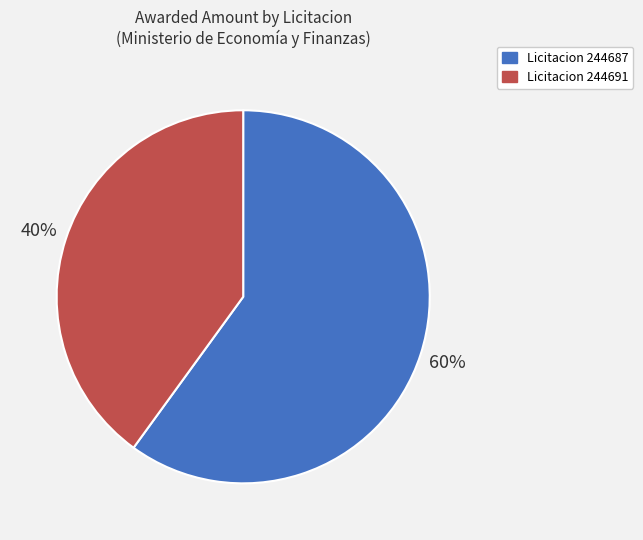

Is it true that Licitacion 244691 is 48% of the pie?

False